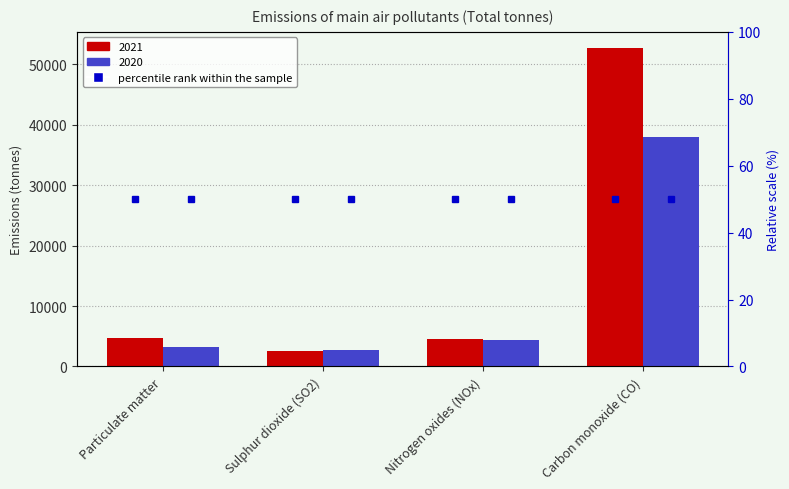

Read the 2021 value at Particulate matter.

4705.5